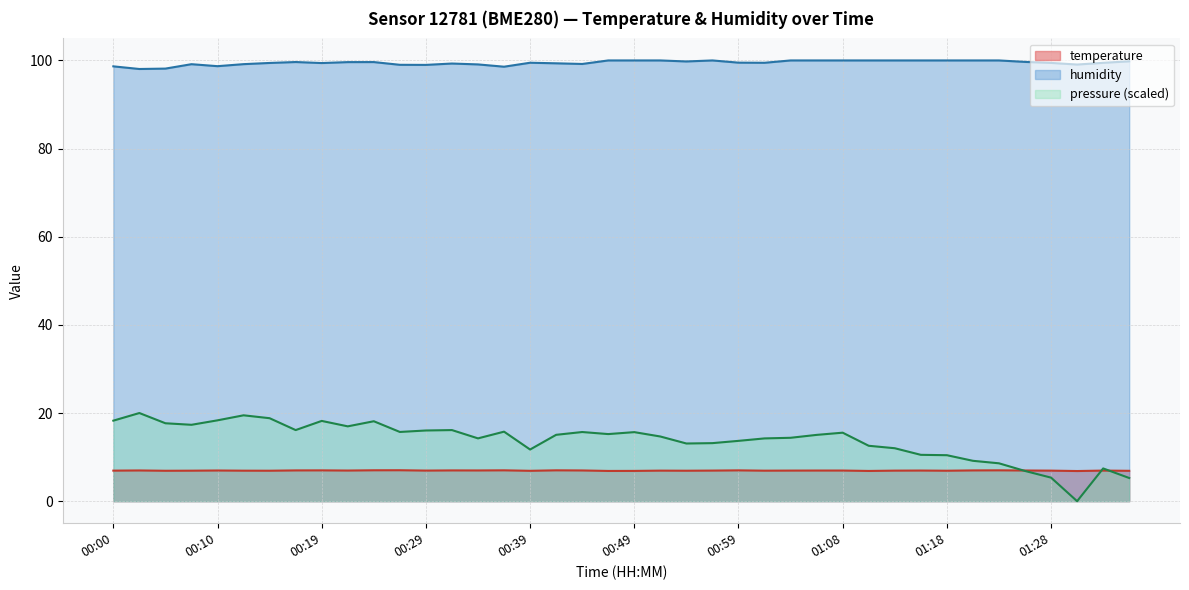

True or false: temperature and humidity intersect in this chart.

False